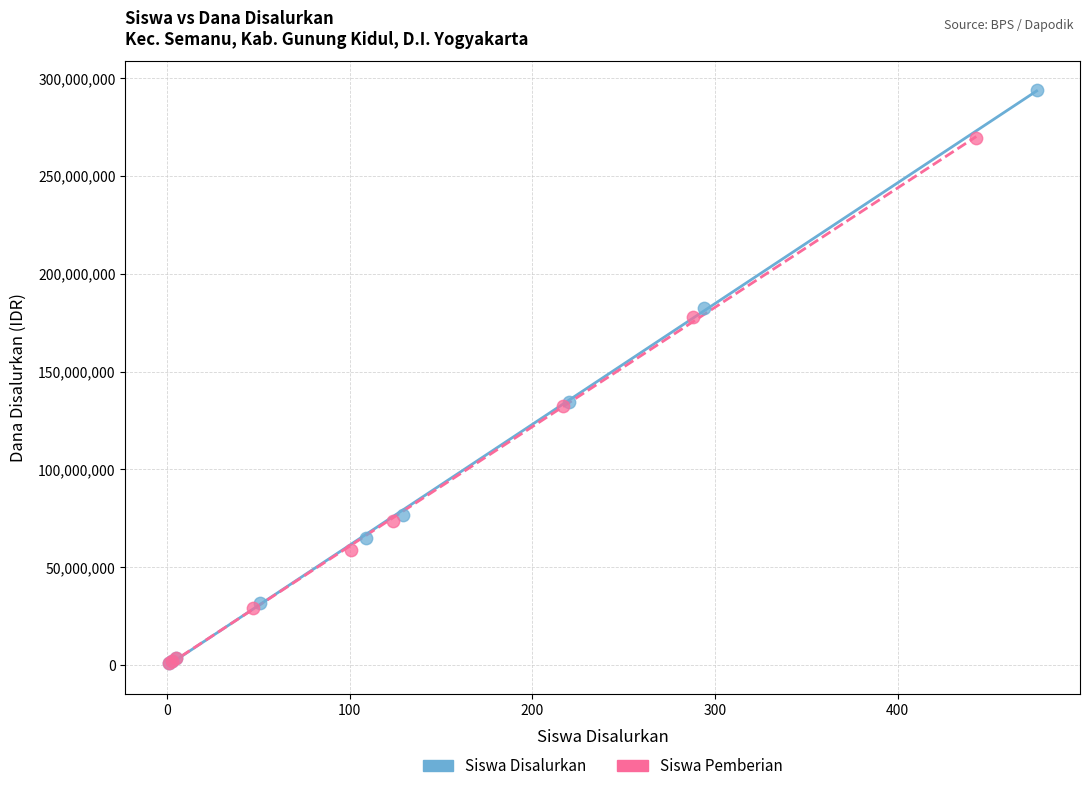

Which series has the largest Y range (max minus min)?

Siswa Disalurkan